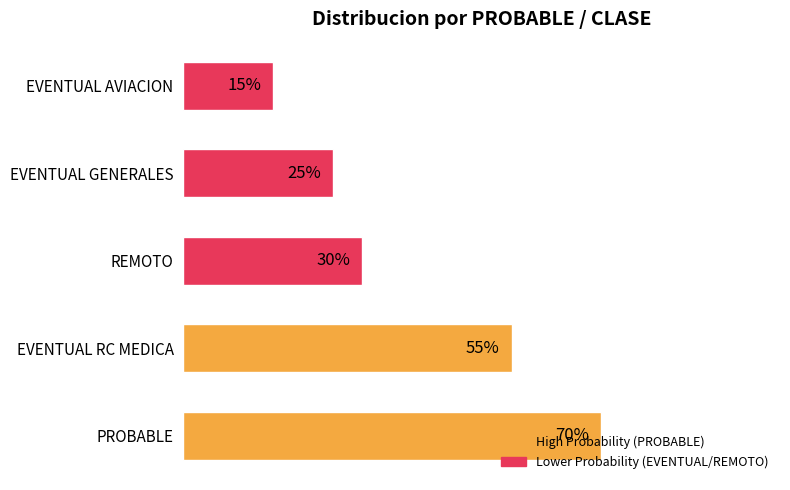

What is the average value?

0.4